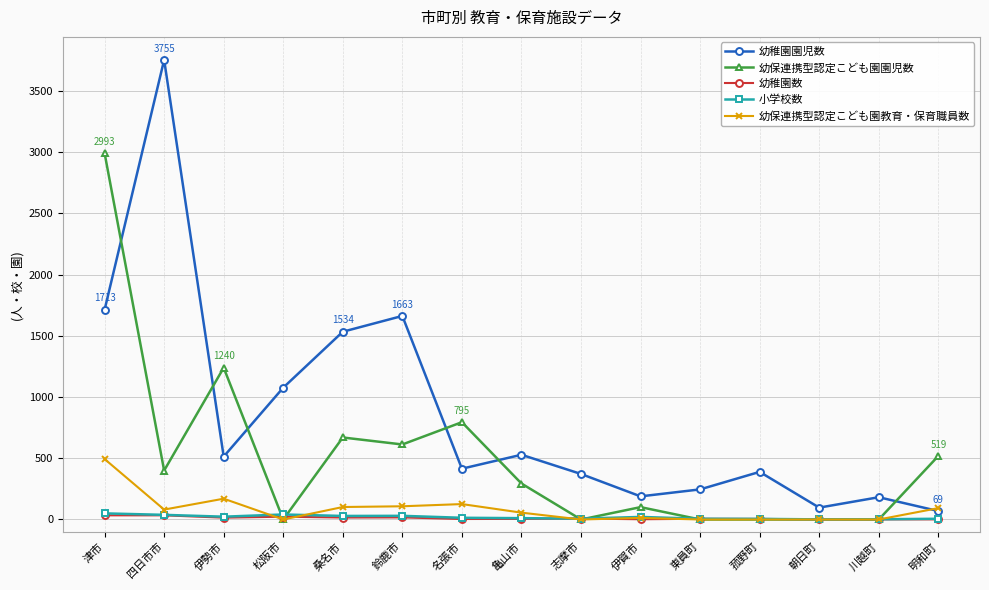

The 幼稚園園児数 series shows 1534 at 桑名市. True or false?

True